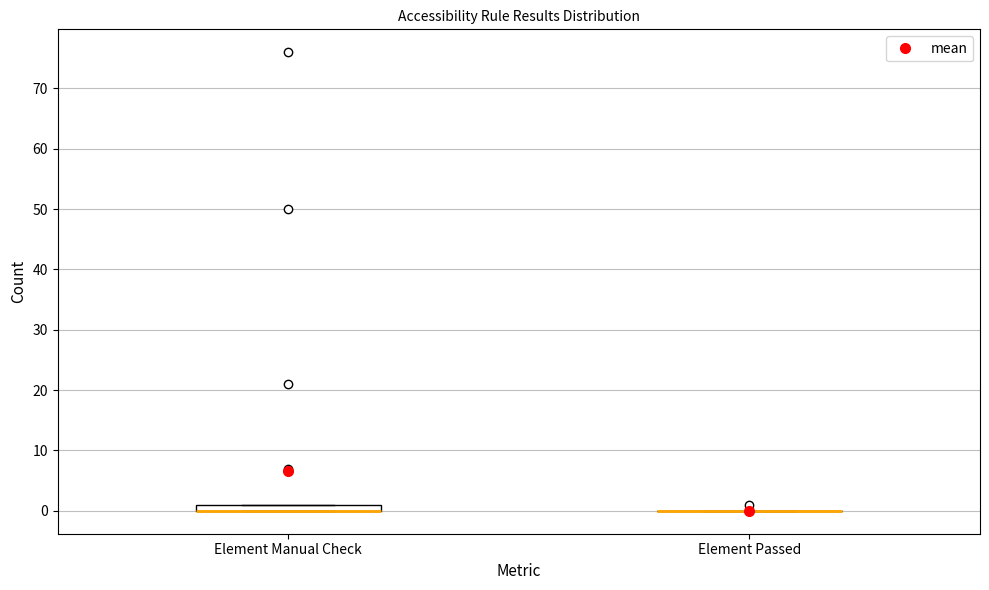

Where is the lower edge of the box for Element Manual Check on the y-axis? The values are not printed on the chart, so give them approximately, as read against the axis.

0